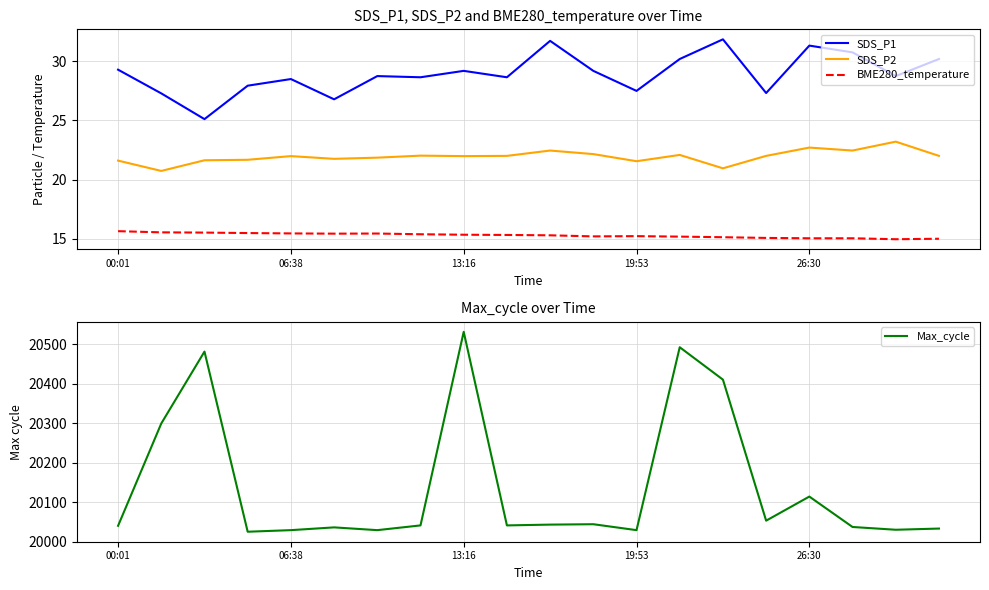

True or false: BME280_temperature and SDS_P2 intersect in this chart.

False